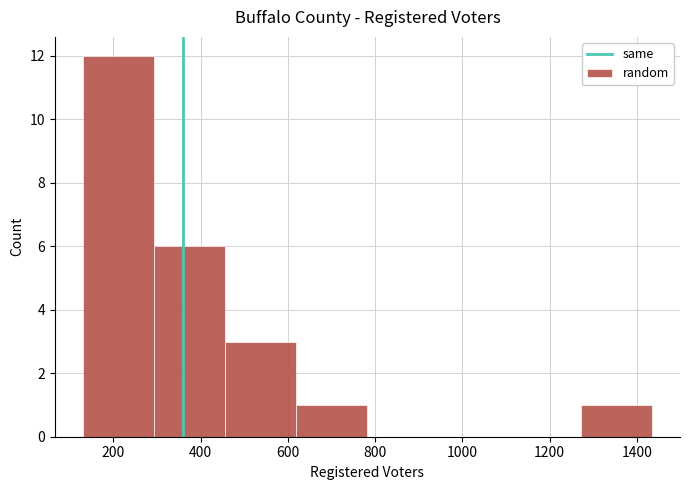

Reading left to right, list every bar in this chart as the range it spans on the x-axis followed by its height. Neither the bar edges nor the heights are printed on the chart, so give them approximately, as read against the axes.

140 to 300: 12
300 to 460: 6
460 to 620: 3
620 to 780: 1
780 to 940: 0
940 to 1100: 0
1100 to 1280: 0
1280 to 1440: 1